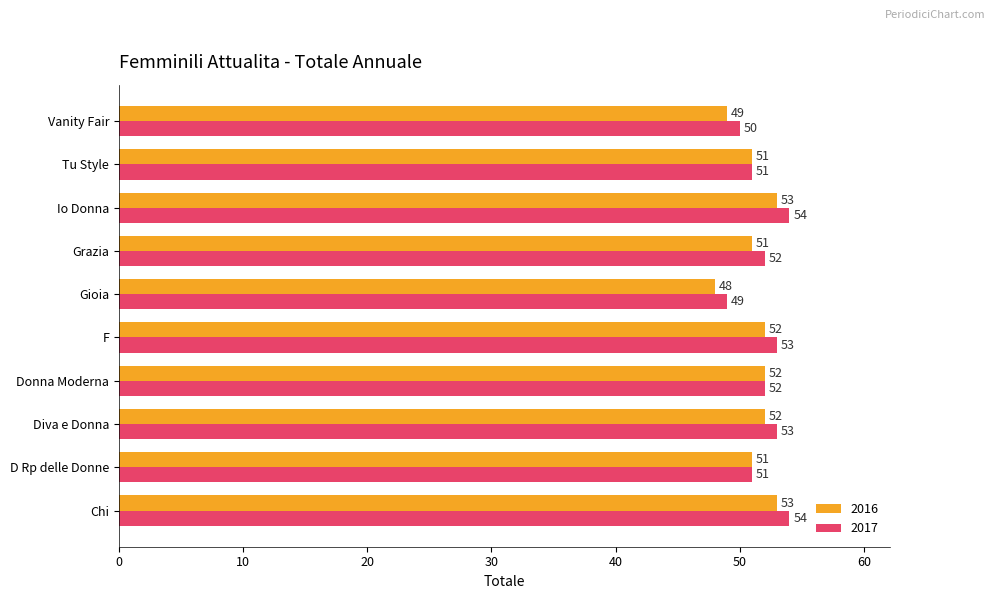

Between Donna Moderna and Grazia, which series saw the biggest shift?

2016